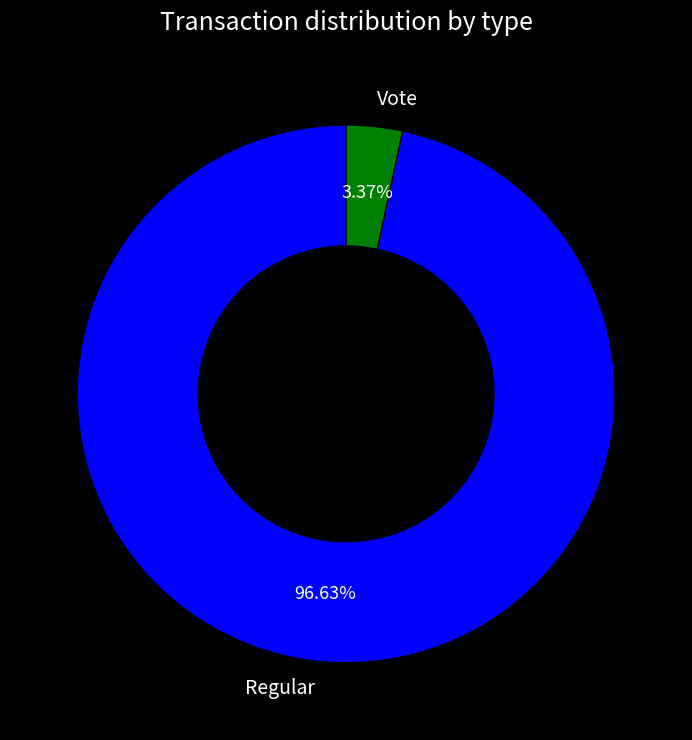

How much of the chart is everything except Regular?

3.4%